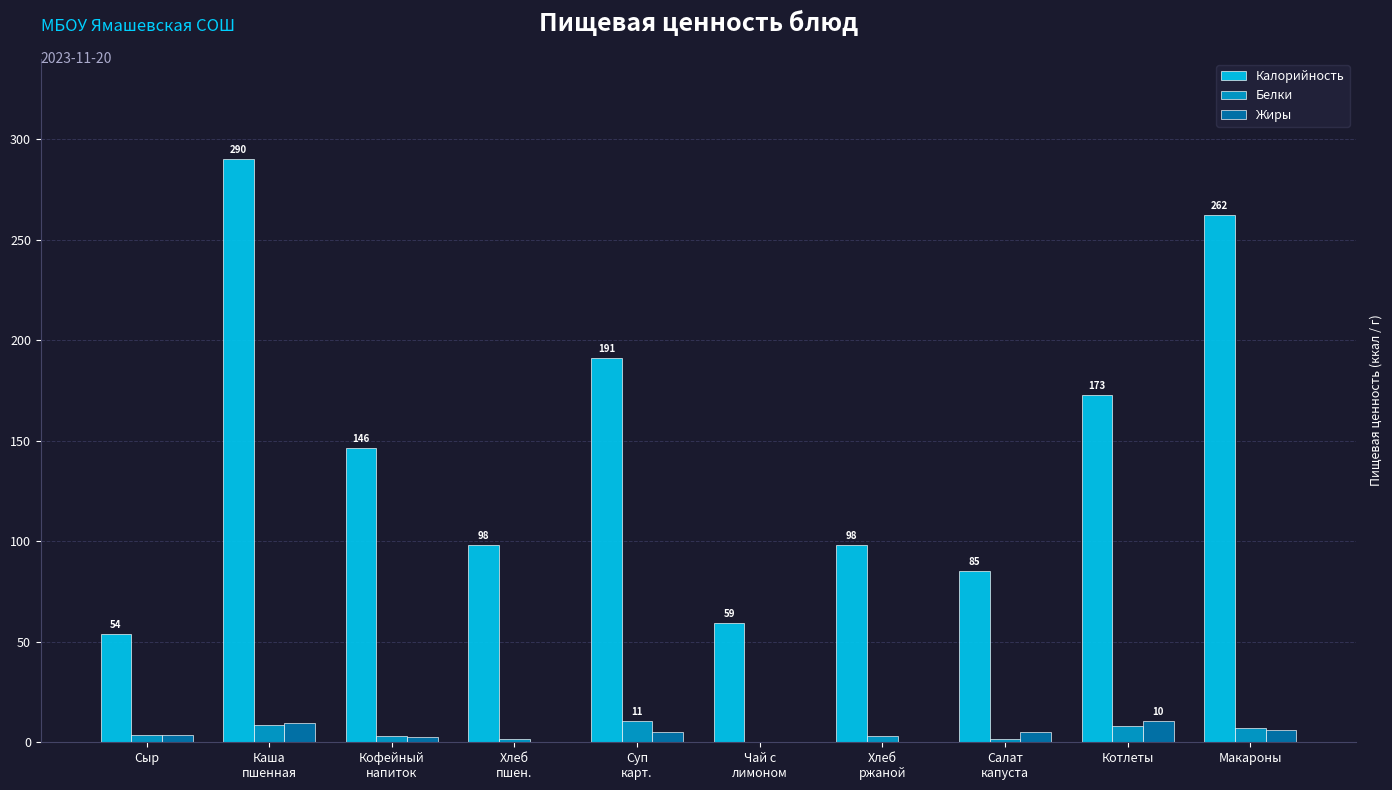

What are all the series names shown in the legend?

Калорийность, Белки, Жиры